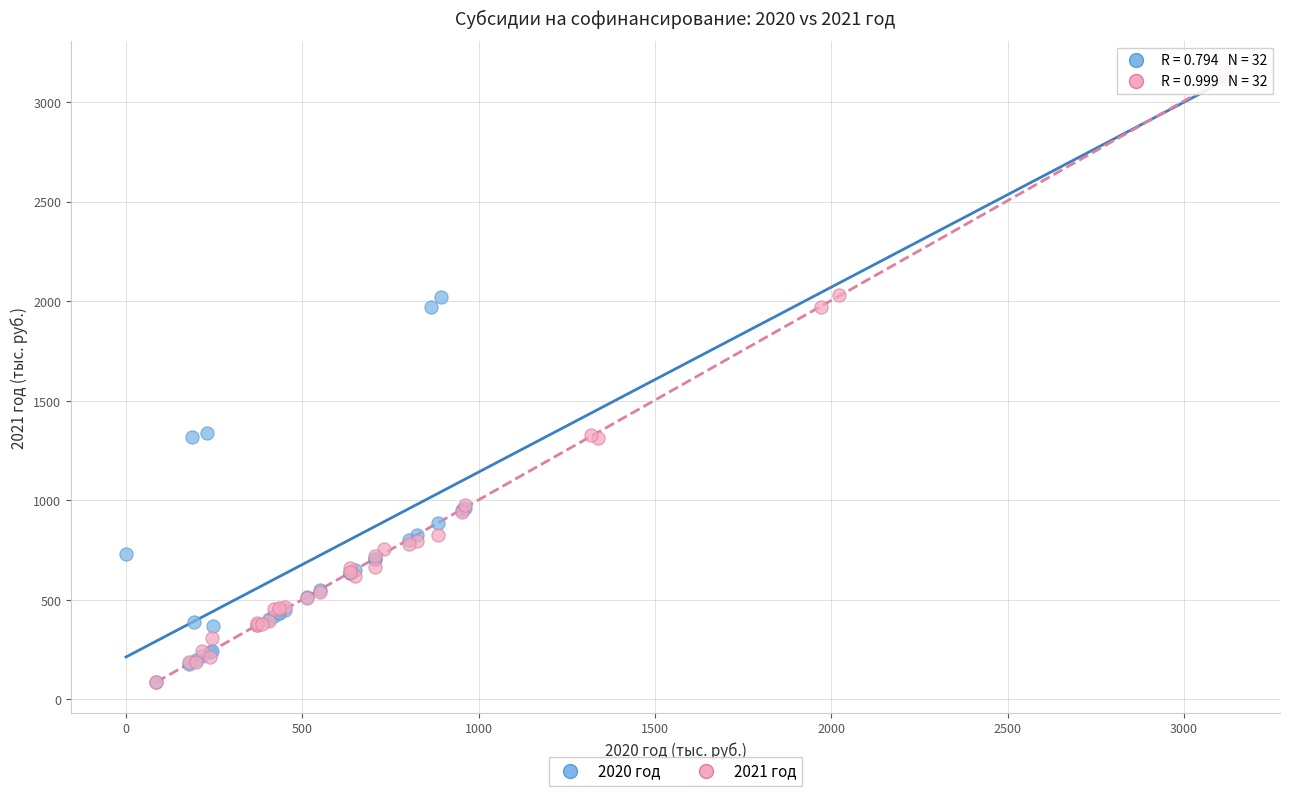

Which series has the largest Y range (max minus min)?

2021 год